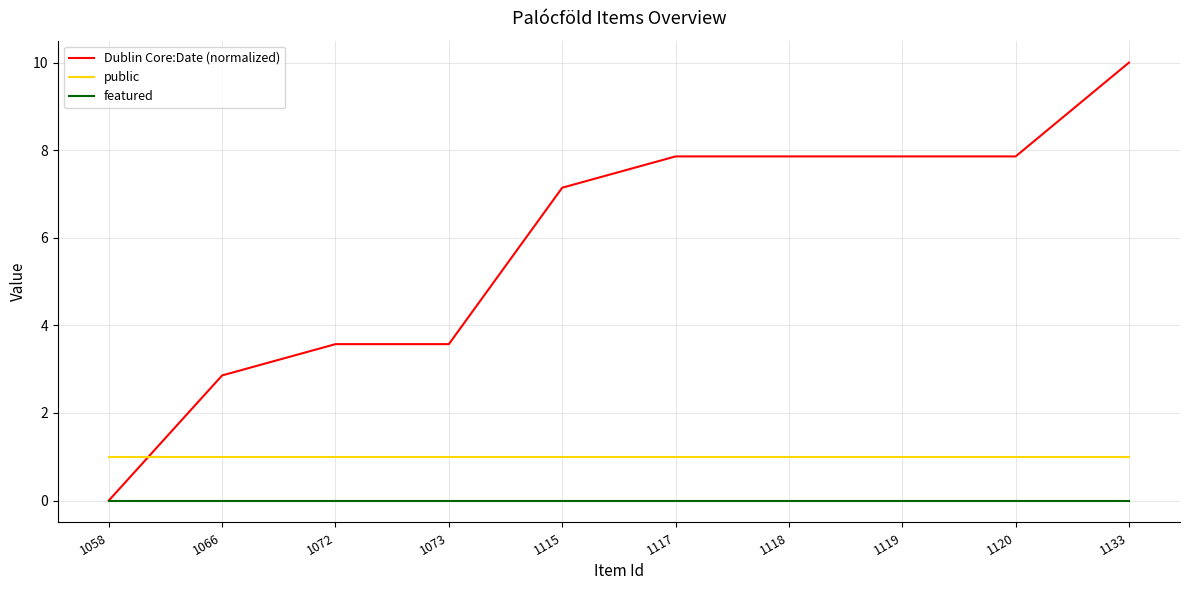

Rank the series at 1120 from highest to lowest value.

Dublin Core:Date (normalized), public, featured